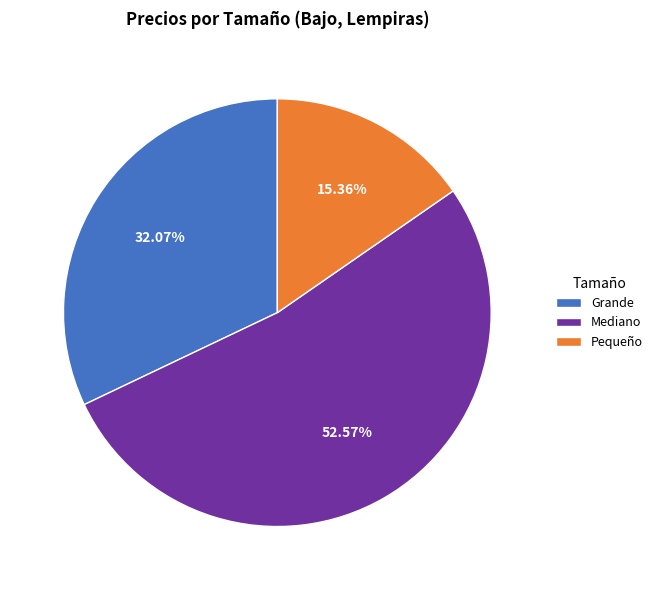

Count the number of slices in the pie.

3